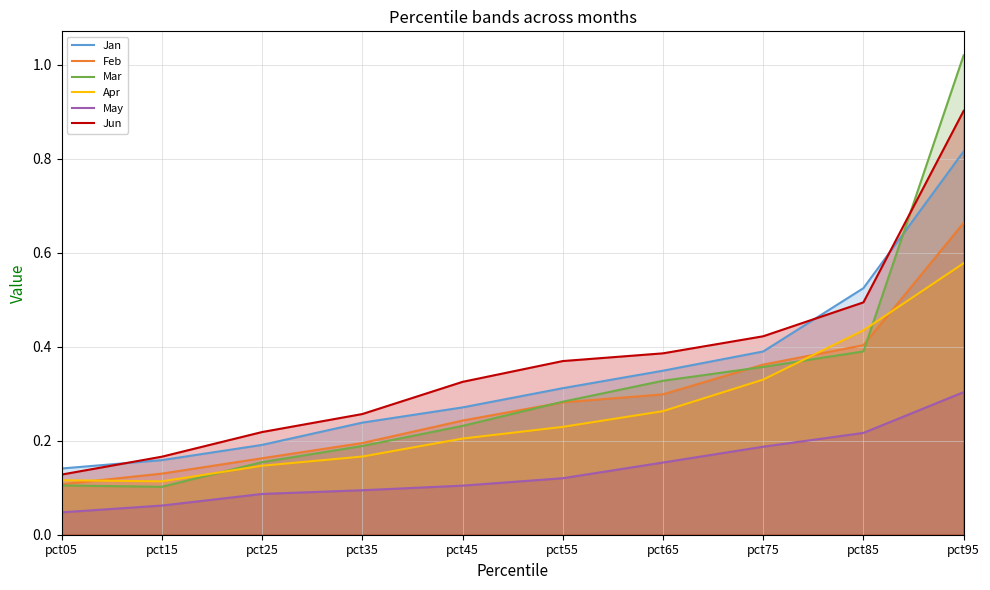

List the series in order of their peak value, lowest first.

May, Apr, Feb, Jan, Jun, Mar